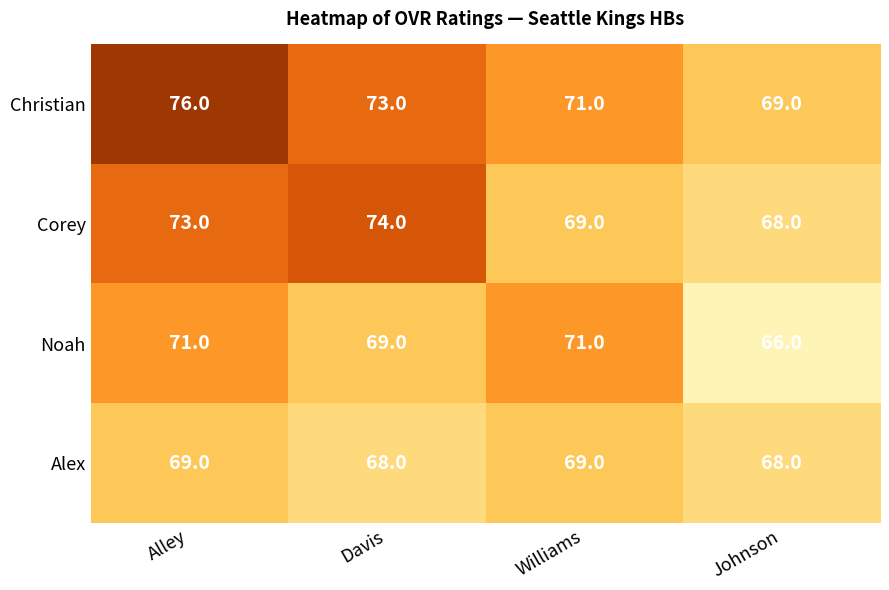

Rank the series by their maximum value, from lowest to highest.

Alex, Noah, Corey, Christian